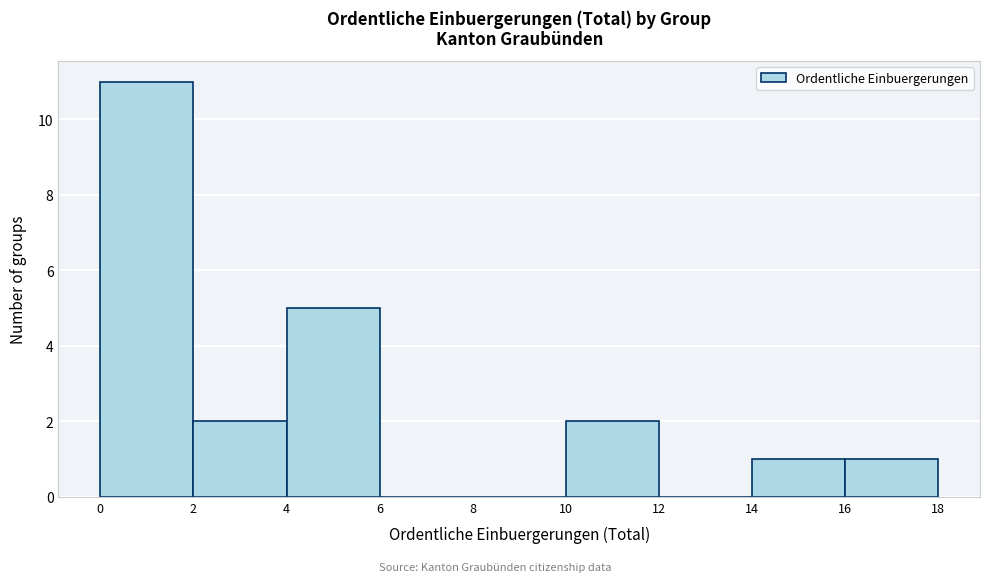

What is the height of the bar covering 10 to 12 on the x-axis? The values are not printed on the chart, so give them approximately, as read against the axis.

2